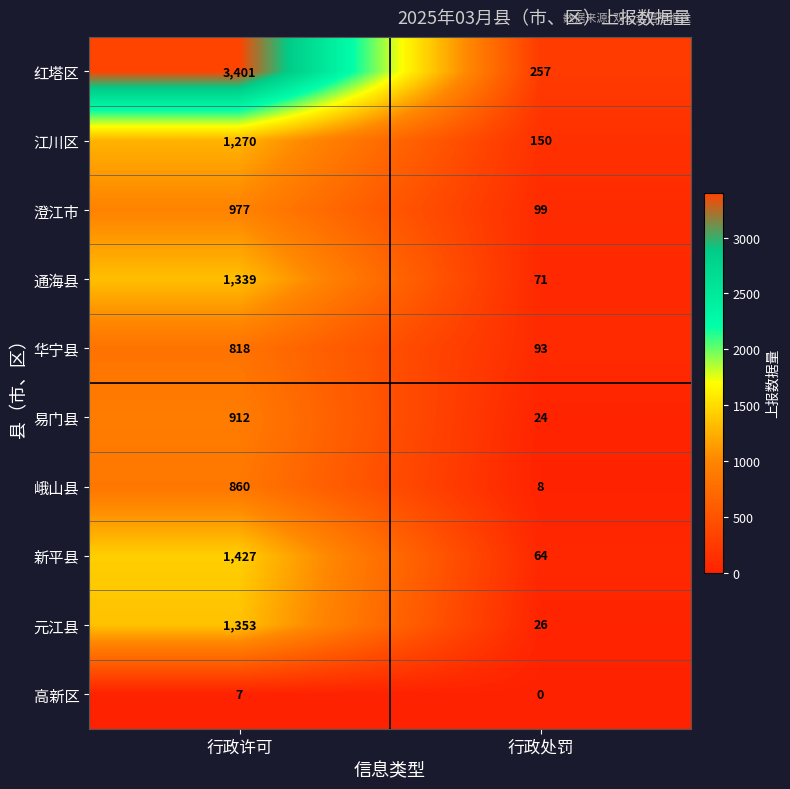

The value of 江川区 at 行政许可 is 369. True or false?

False